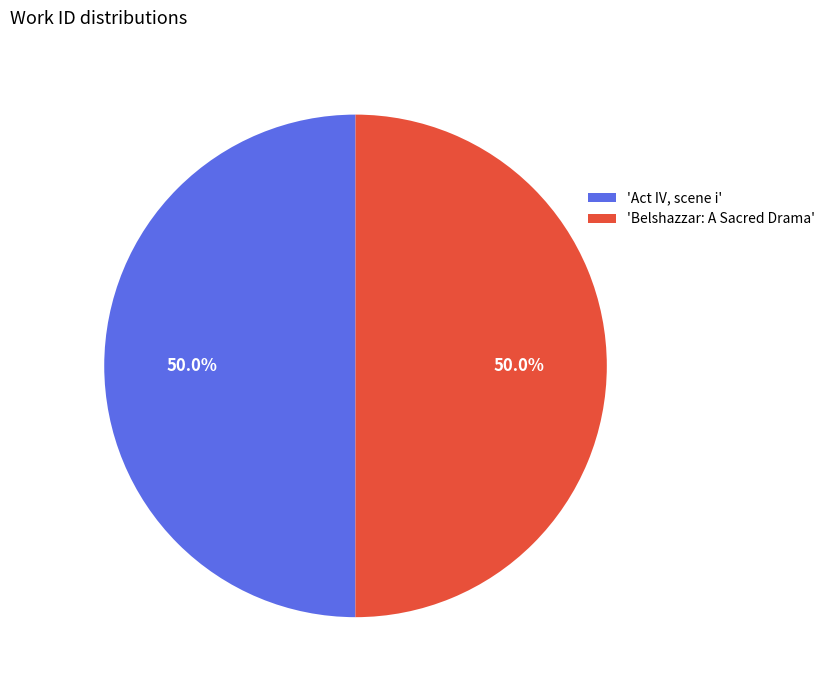

Combined, do 'Belshazzar: A Sacred Drama' and 'Act IV, scene i' account for over 50%?

Yes